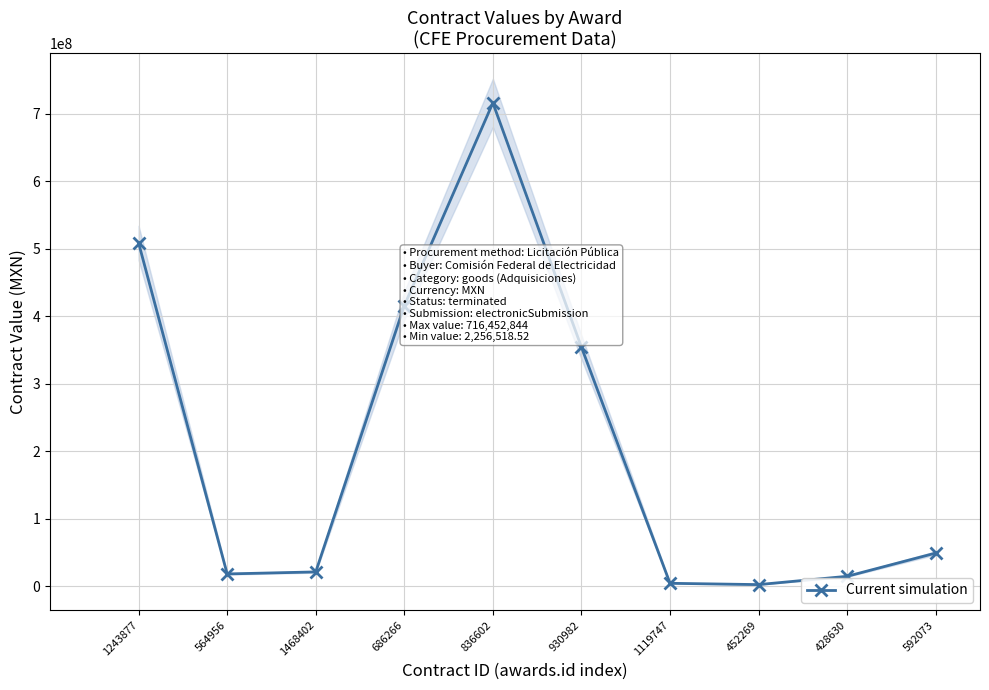

What is the approximate value at 1468402?

21070300.0